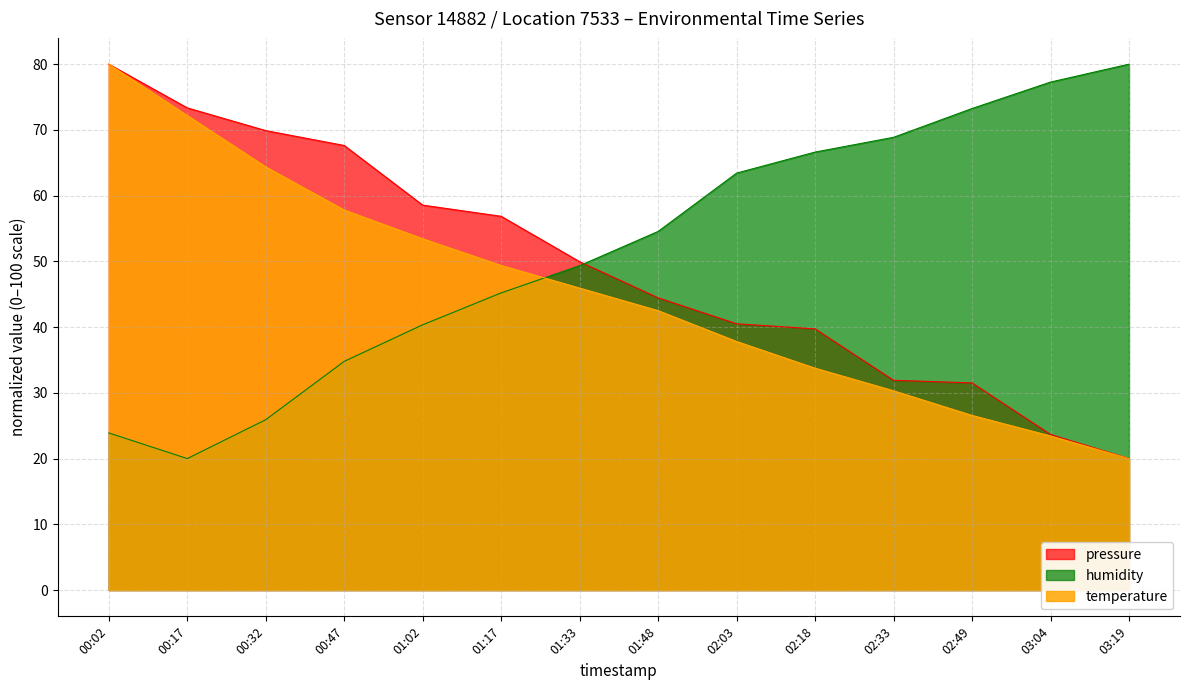

Reading right to left, what are all the values shown in this chart?

pressure: 03:19=20.0	03:04=23.7	02:49=31.5	02:33=31.9	02:18=39.7	02:03=40.5	01:48=44.5	01:33=50.0	01:17=56.9	01:02=58.6	00:47=67.6	00:32=69.9	00:17=73.3	00:02=80.0
temperature: 03:19=20.0	03:04=23.4	02:49=26.6	02:33=30.3	02:18=33.8	02:03=37.8	01:48=42.5	01:33=45.9	01:17=49.4	01:02=53.4	00:47=57.8	00:32=64.4	00:17=72.2	00:02=80.0
humidity: 03:19=80.0	03:04=77.3	02:49=73.3	02:33=68.9	02:18=66.6	02:03=63.4	01:48=54.6	01:33=49.3	01:17=45.2	01:02=40.4	00:47=34.8	00:32=25.9	00:17=20.0	00:02=23.9